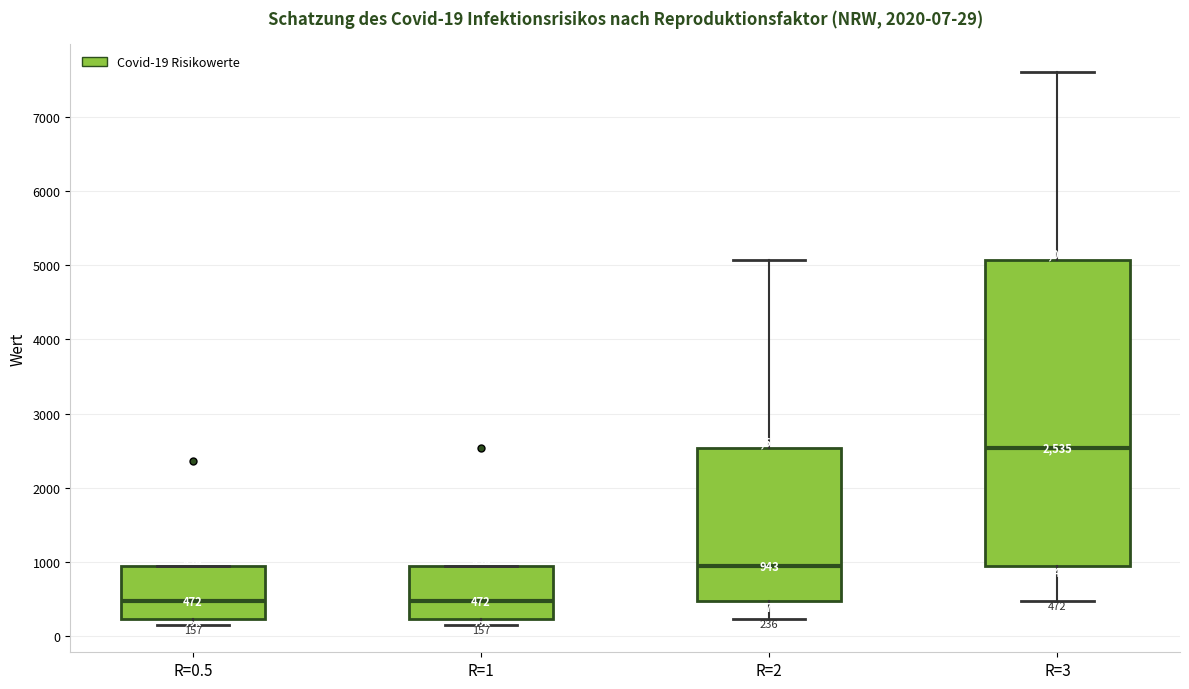

Which box has the highest median line?

R=3